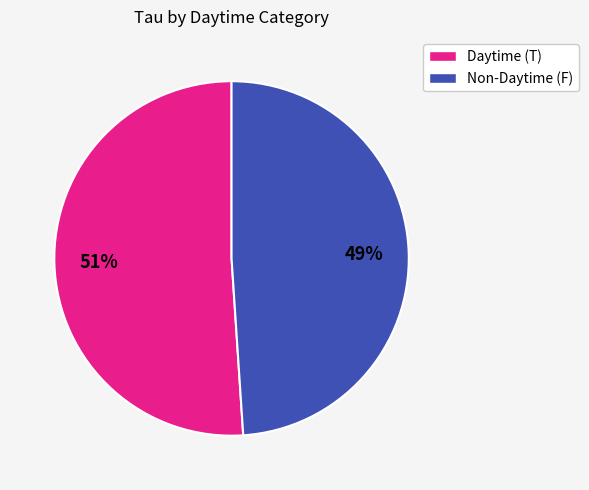

Does any single category account for the majority?

Yes